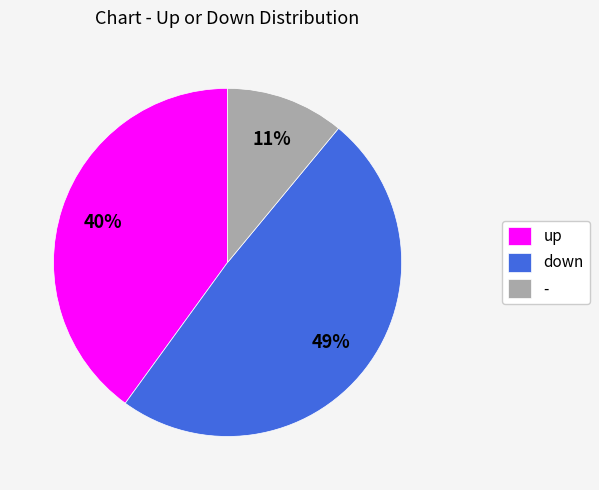

Does up account for over 50% of the chart?

No